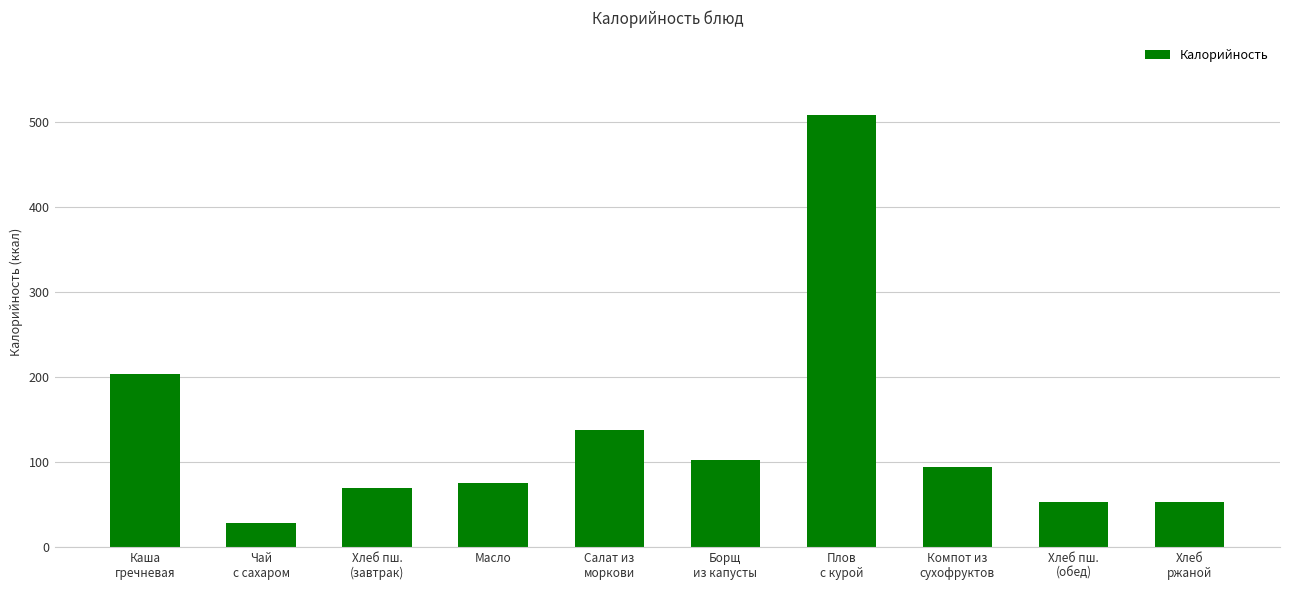

Is it true that the value at Масло is 75.0?

True